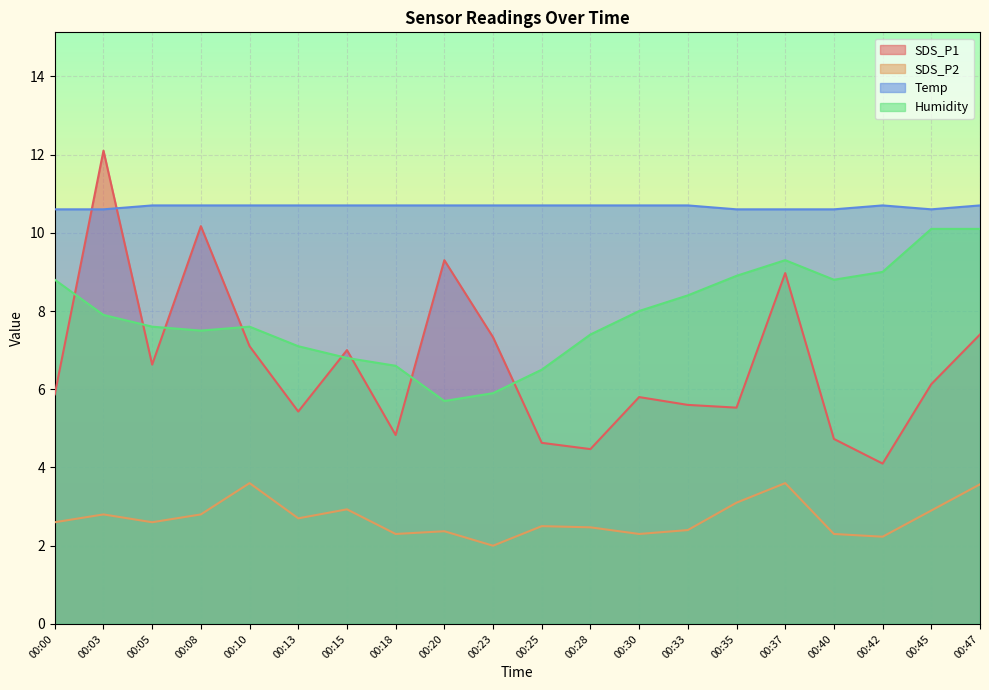

True or false: SDS_P2 has more than 1 points higher than both neighbors.

True